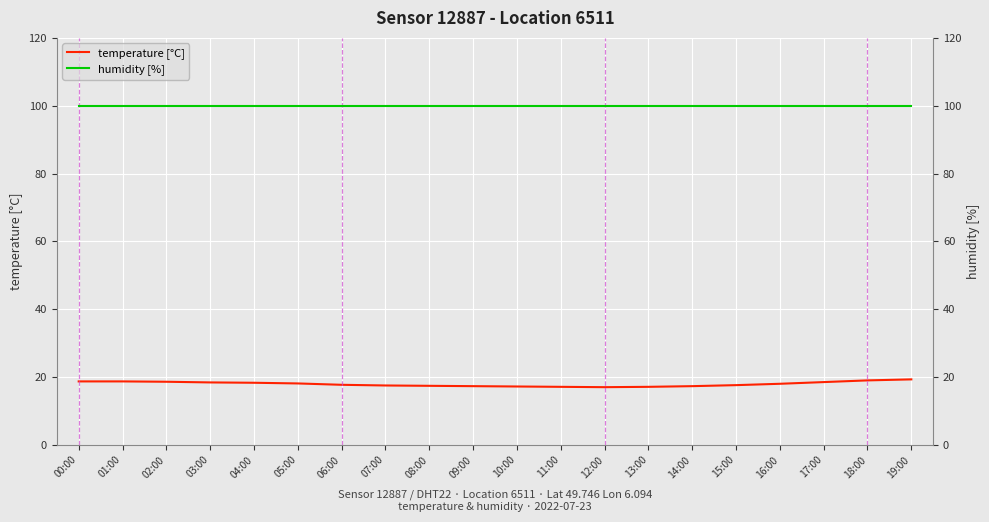

True or false: humidity [%] and temperature [°C] intersect in this chart.

False